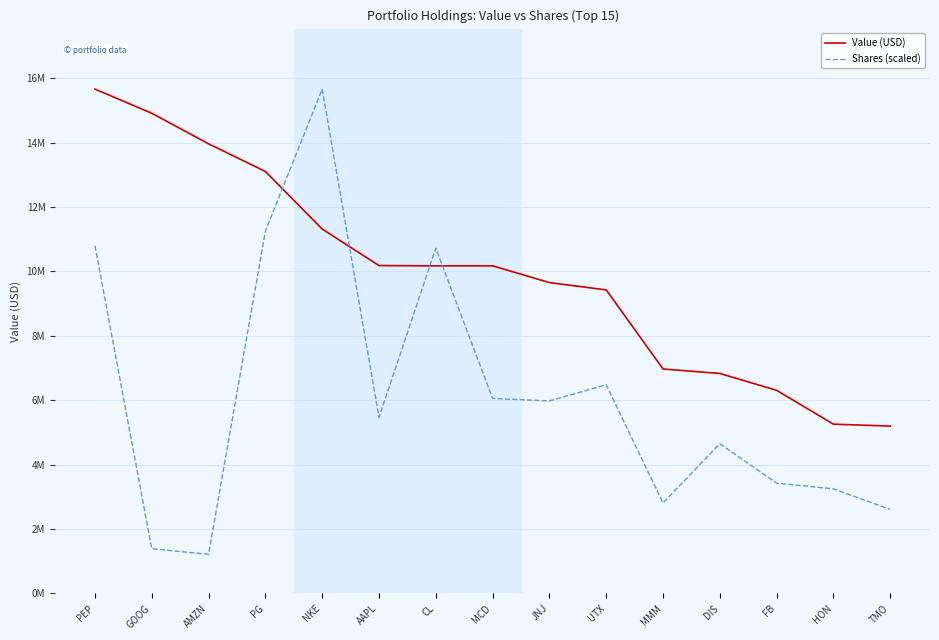

Is it true that Value (USD) equals 15662000.0 at PEP?

True